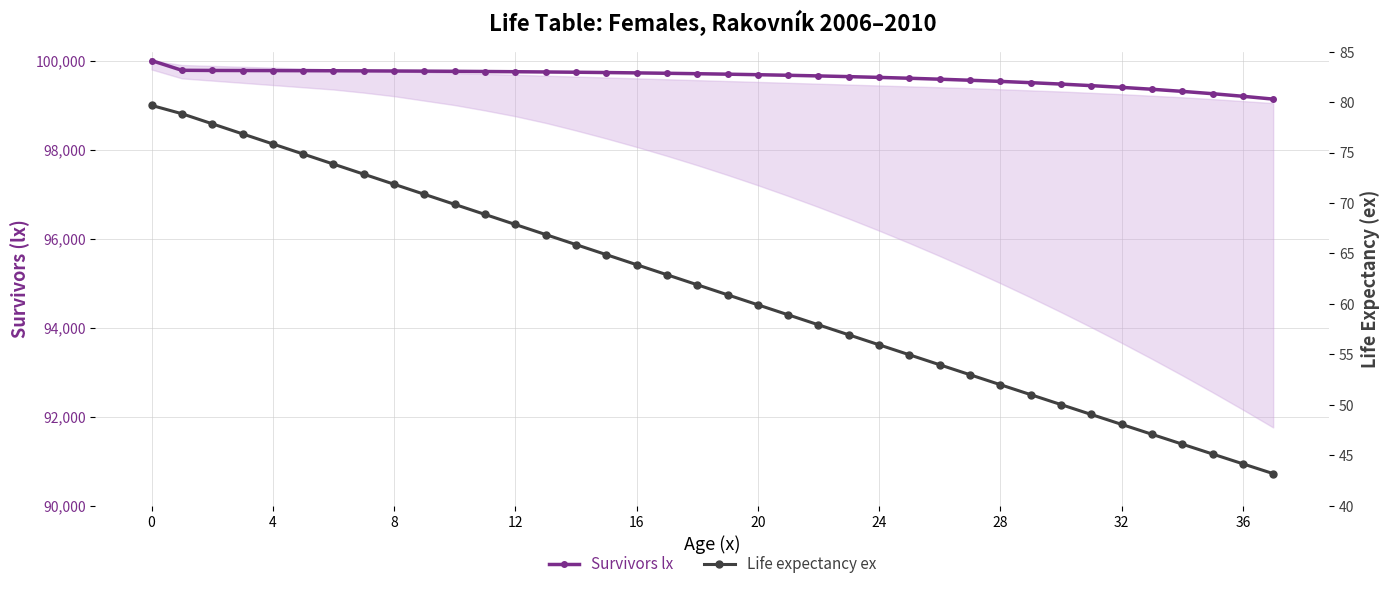

How many data points in Life expectancy ex are less than 61?

19